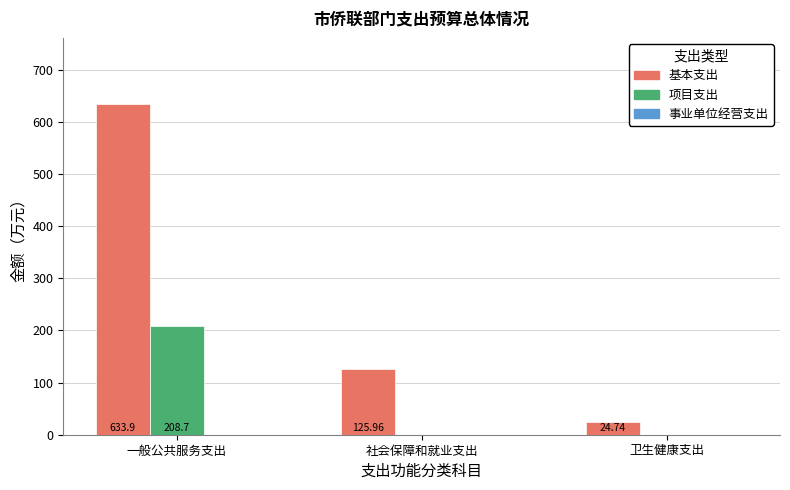

At which category is the sum across all series the highest?

一般公共服务支出